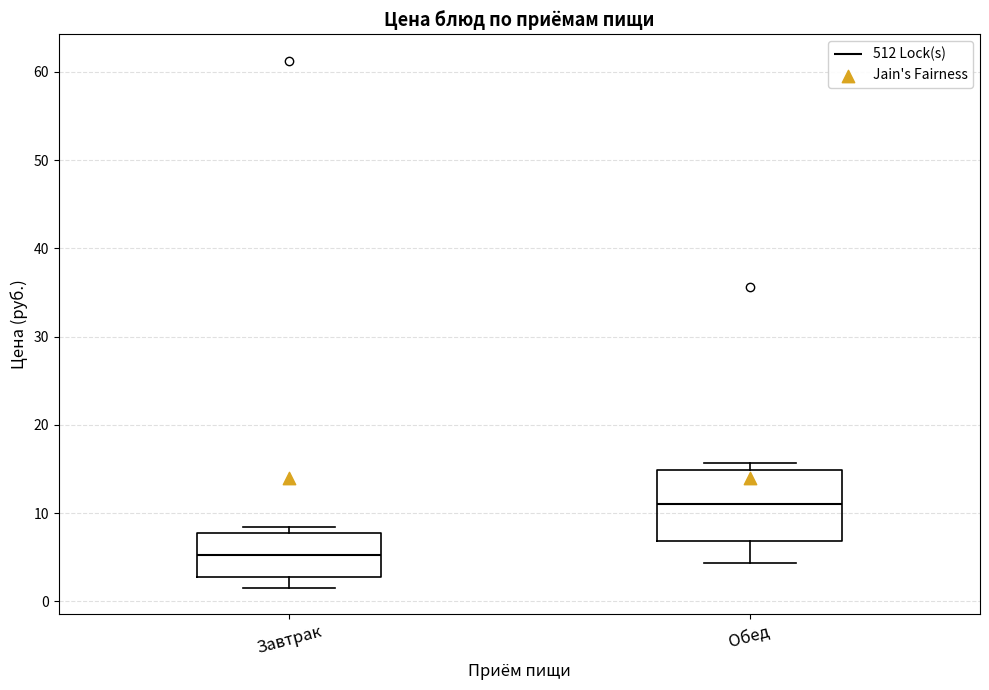

Where does the median line of the box for Обед sit on the y-axis? The values are not printed on the chart, so give them approximately, as read against the axis.

11